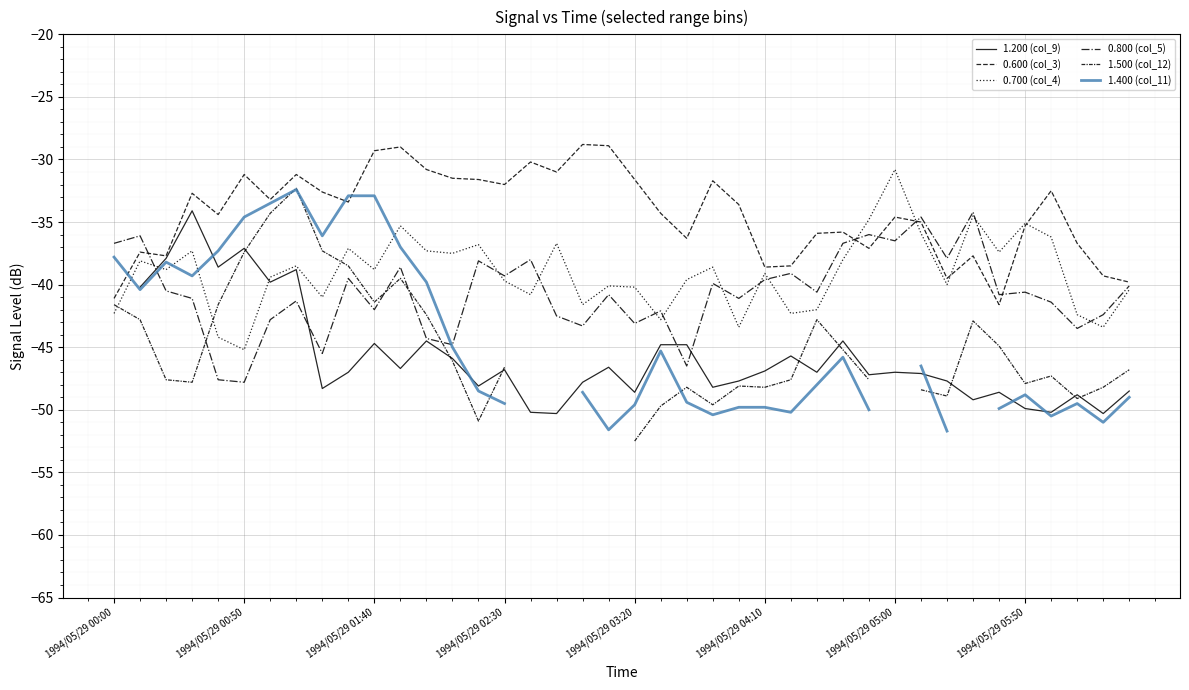

Is the value of 0.800 (col_5) at 35 greater than the value of 1.400 (col_11) at 14?

Yes